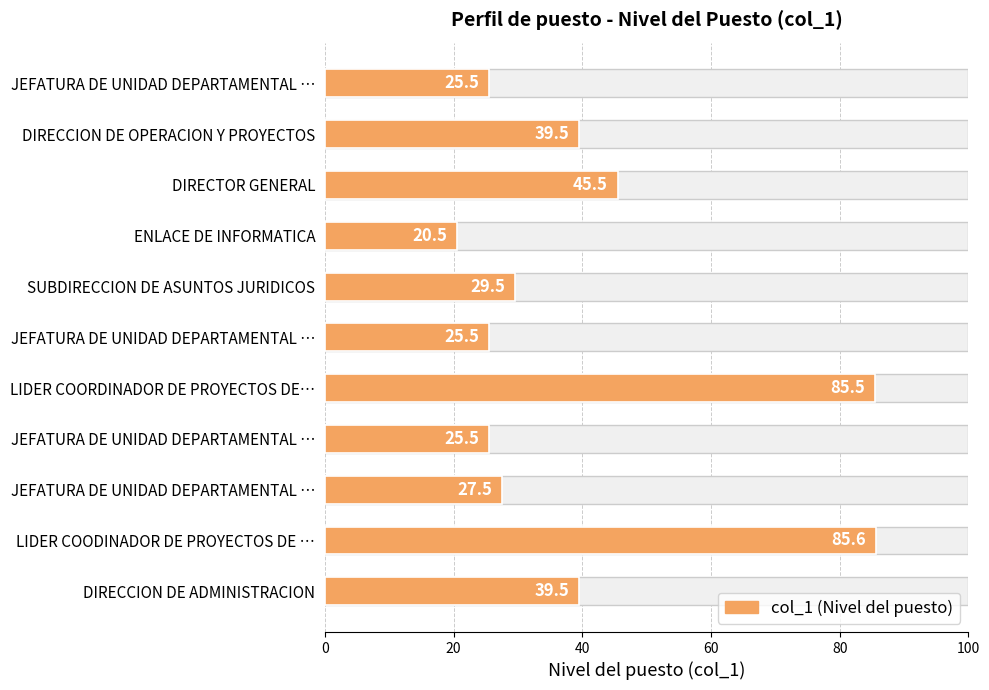

What is the change in value from JEFATURA DE UNIDAD DEPARTAMENTAL … to SUBDIRECCION DE ASUNTOS JURIDICOS?

+4.0